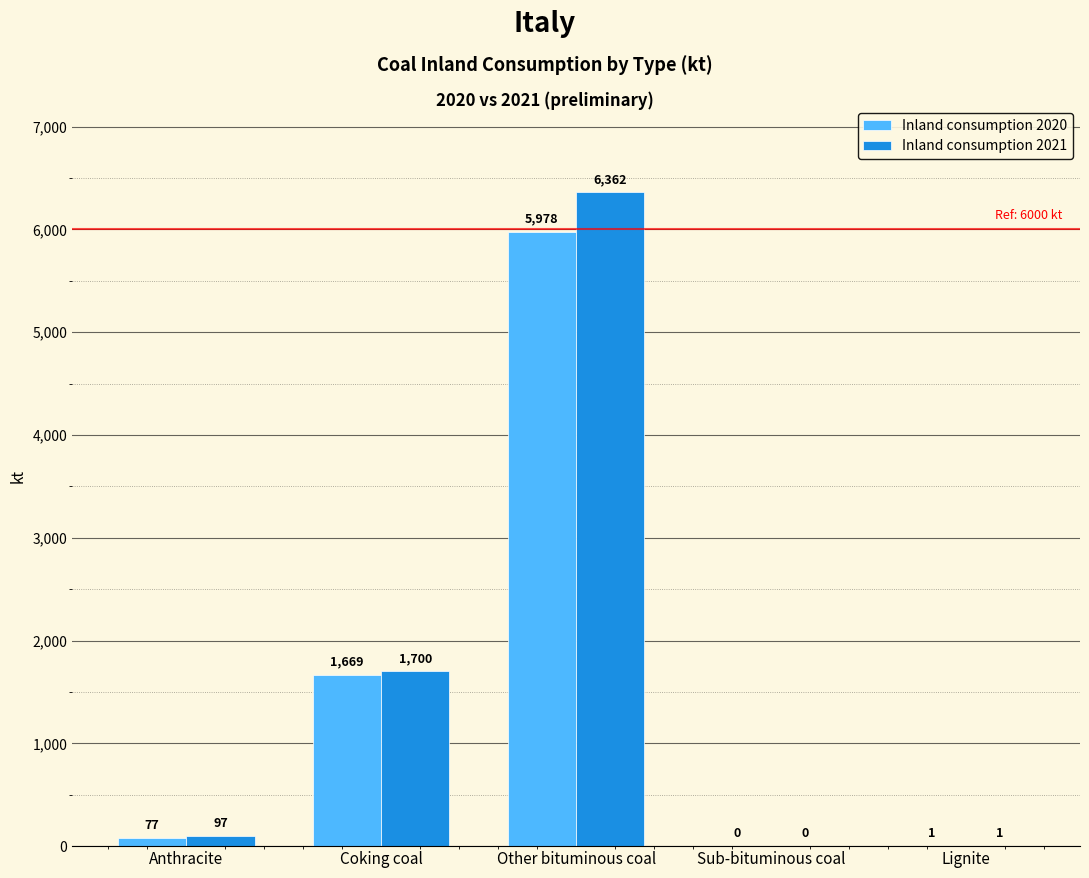

Between Coking coal and Sub-bituminous coal, which series saw the biggest shift?

Inland consumption 2021